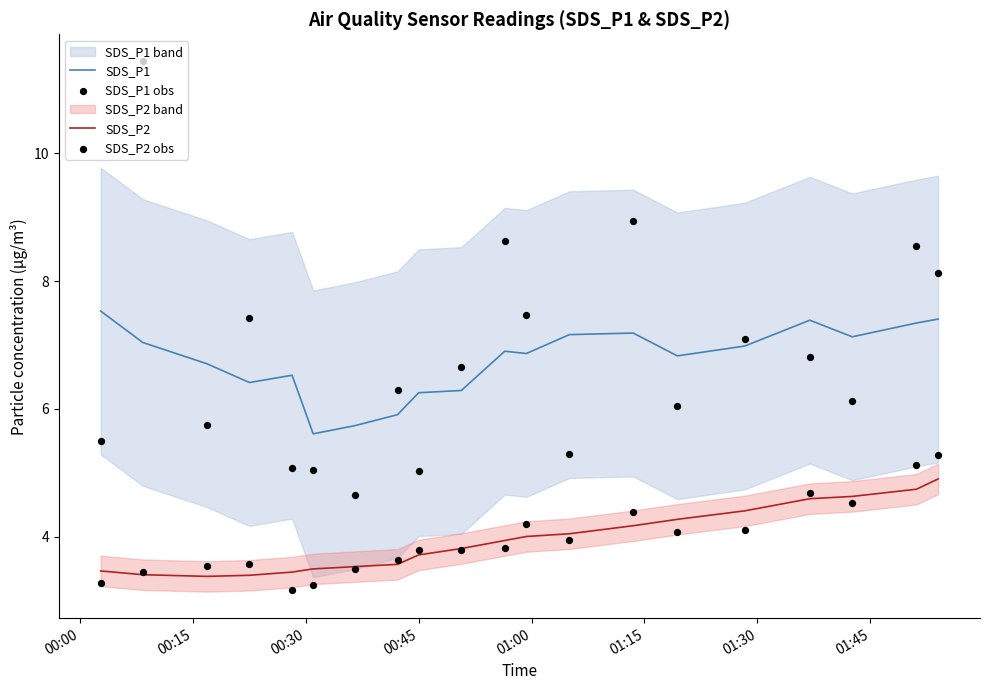

Which series reaches the minimum Y coordinate?

SDS_P2 obs